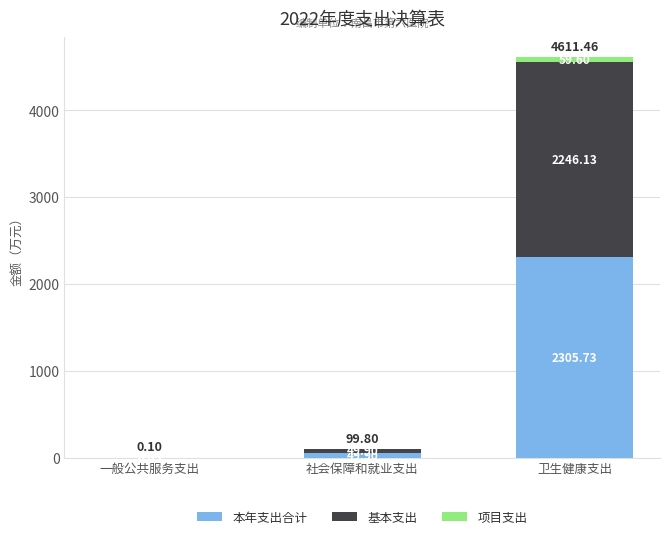

What is the sum of all 本年支出合计 values?

2355.7